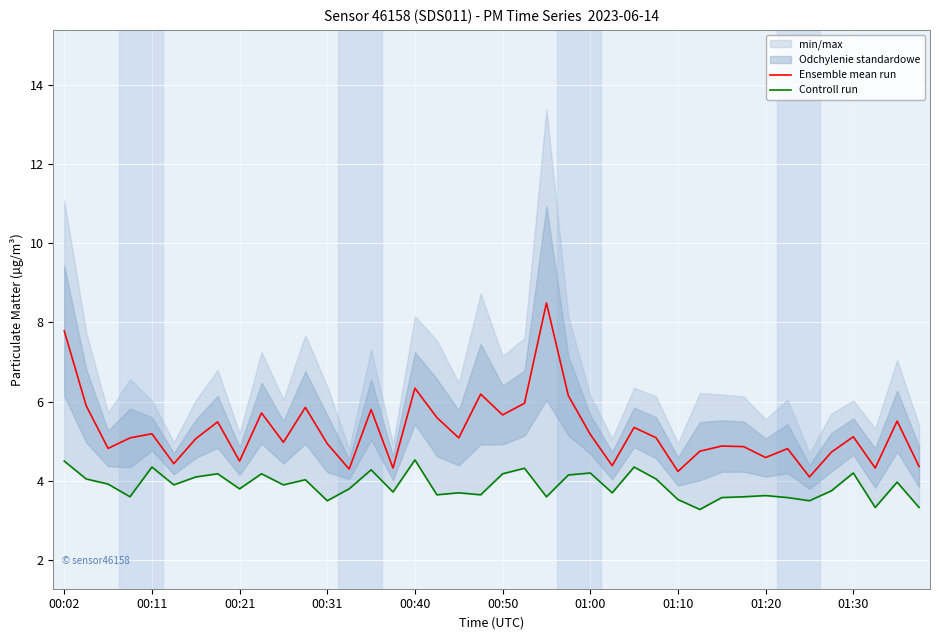

In Ensemble mean run, how many points are higher than both neighbors (excluding endpoints)?

13